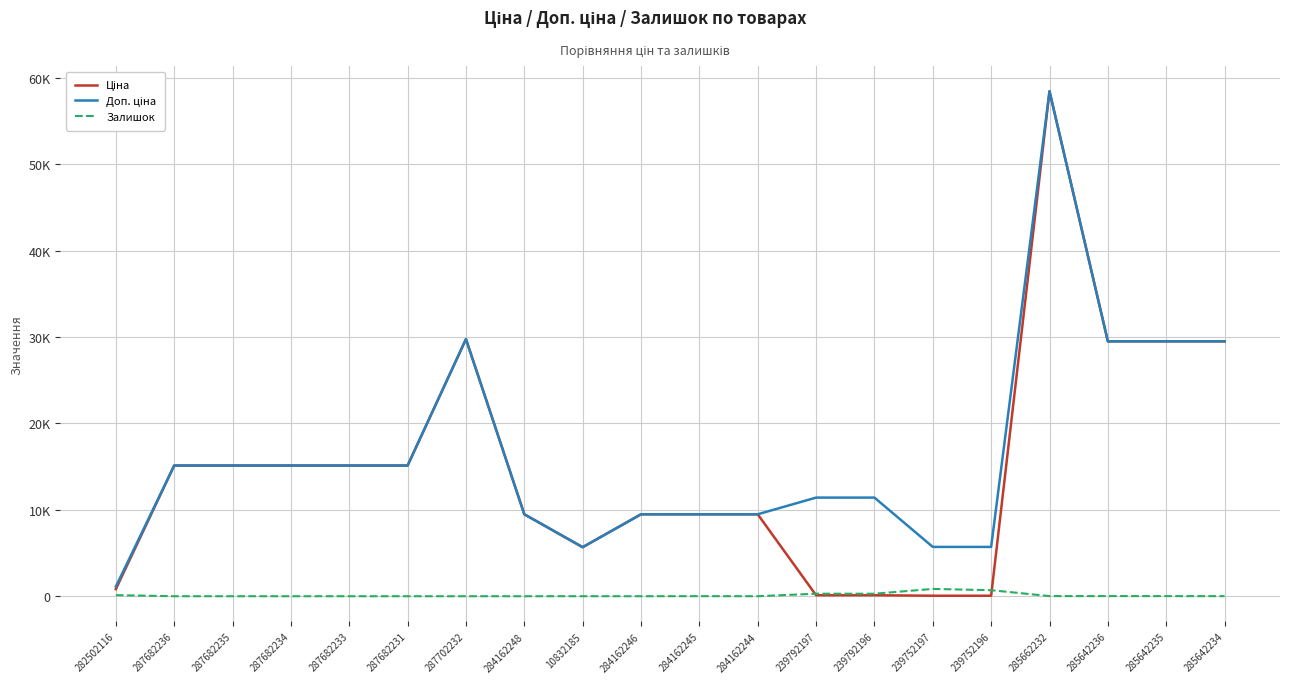

Which series changed the most between 284162246 and 284162244?

Залишок